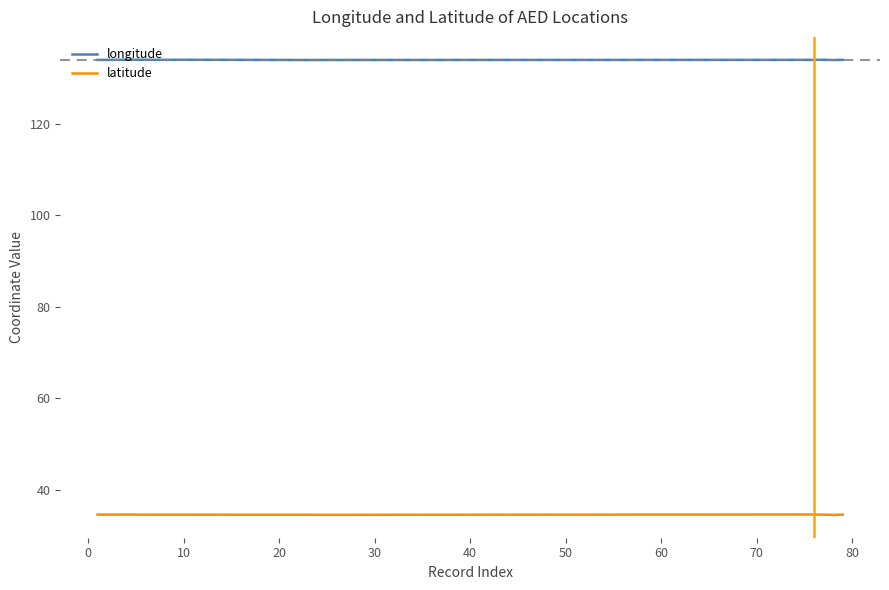

What is the lowest value of the longitude series?

133.9